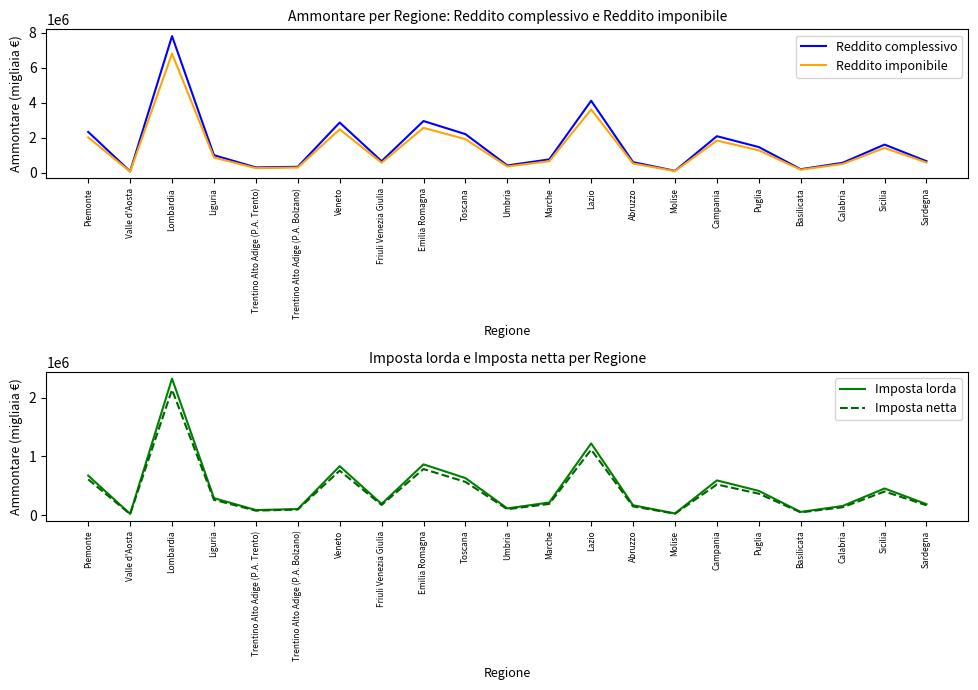

How many data points in Reddito complessivo are less than 770280?

10